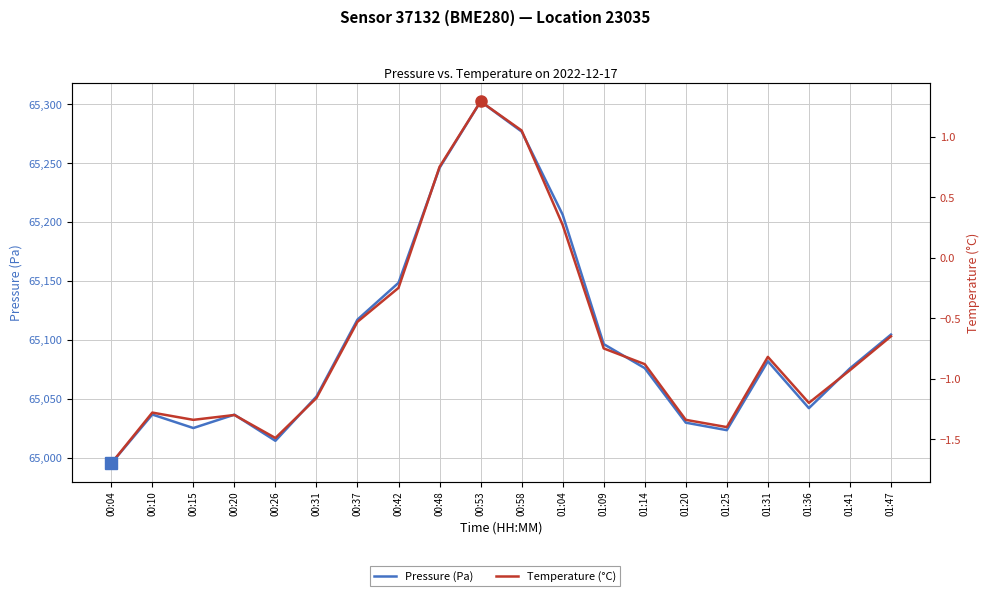

True or false: Pressure (Pa) and Temperature (°C) intersect in this chart.

False